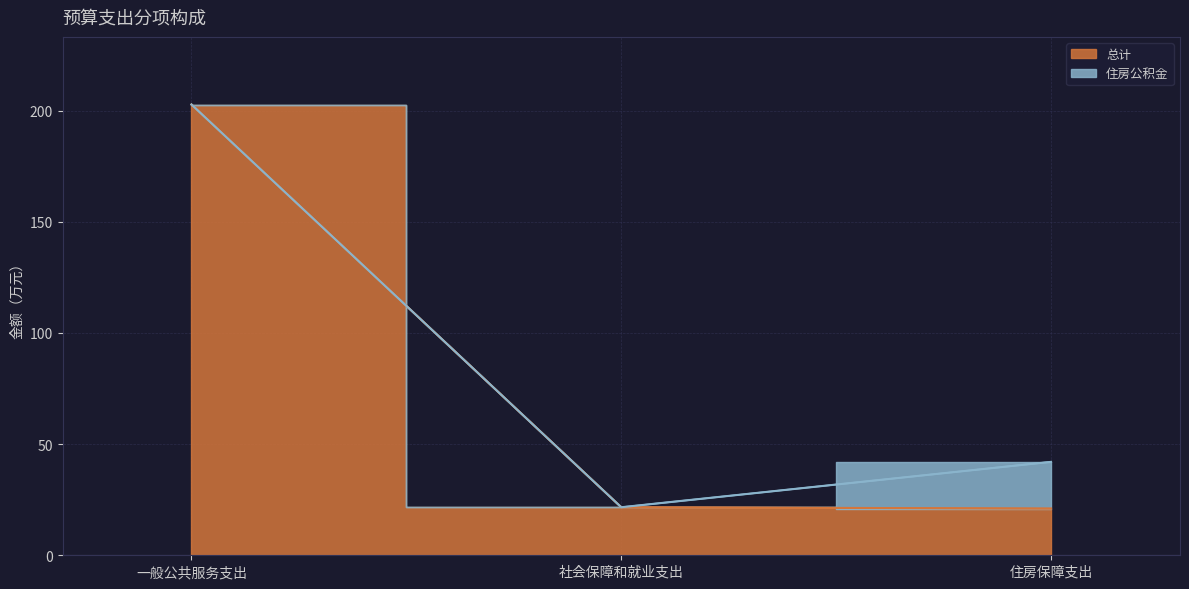

Approximately how many times larger is the value at 住房保障支出 compared to 社会保障和就业支出?

1.0